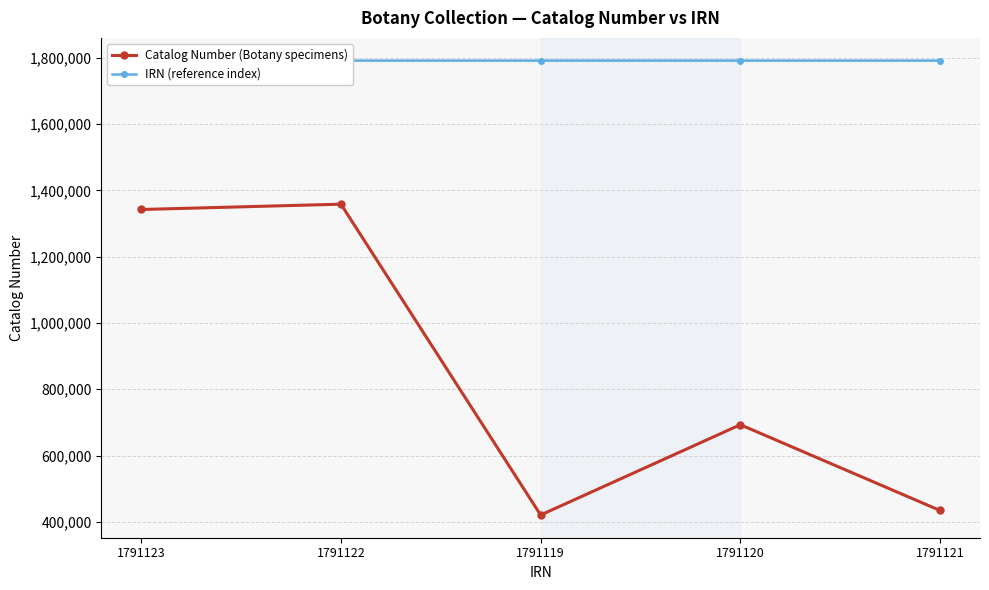

Which series has the widest spread of values?

Catalog Number (Botany specimens)